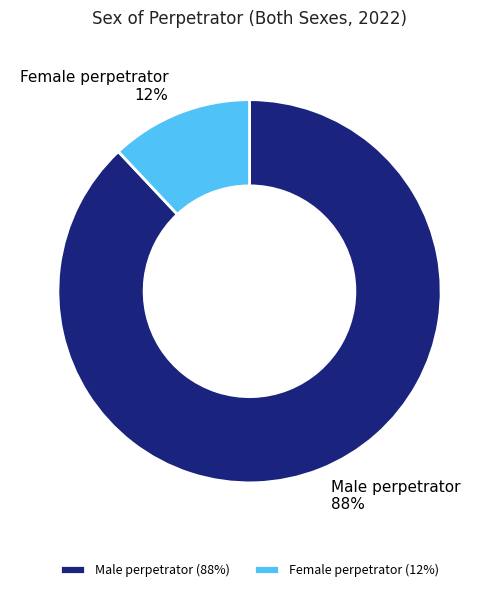

To the nearest percent, what is the average slice percentage?

50%